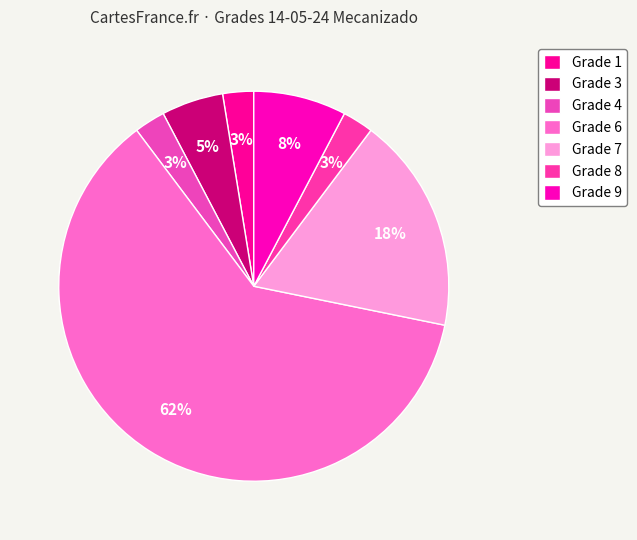

To the nearest percent, what is the average slice percentage?

14%